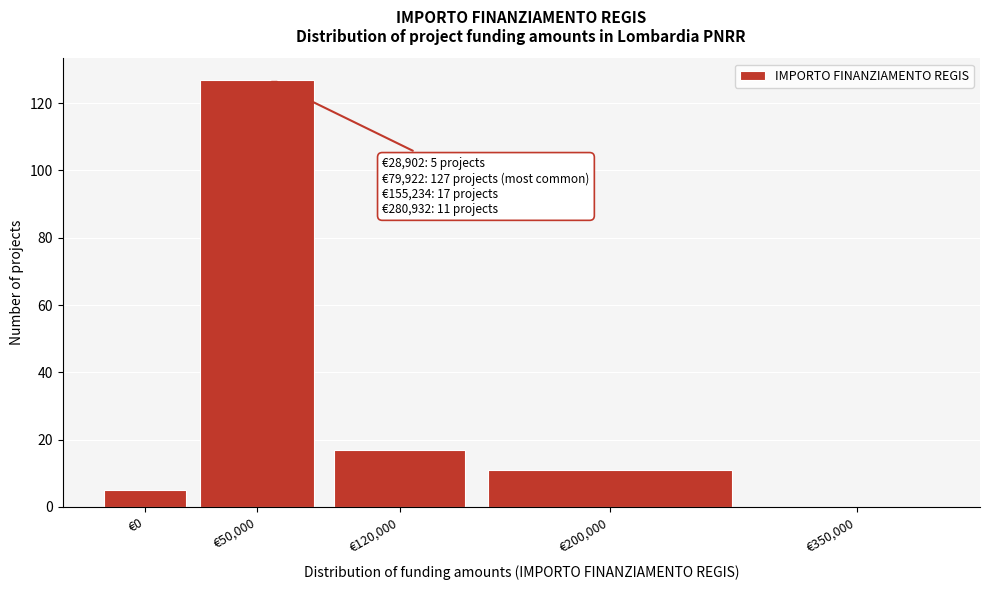

Reading right to left, what are all the values shown in this chart?

€350,000=0	€200,000=11	€120,000=17	€50,000=127	€0=5